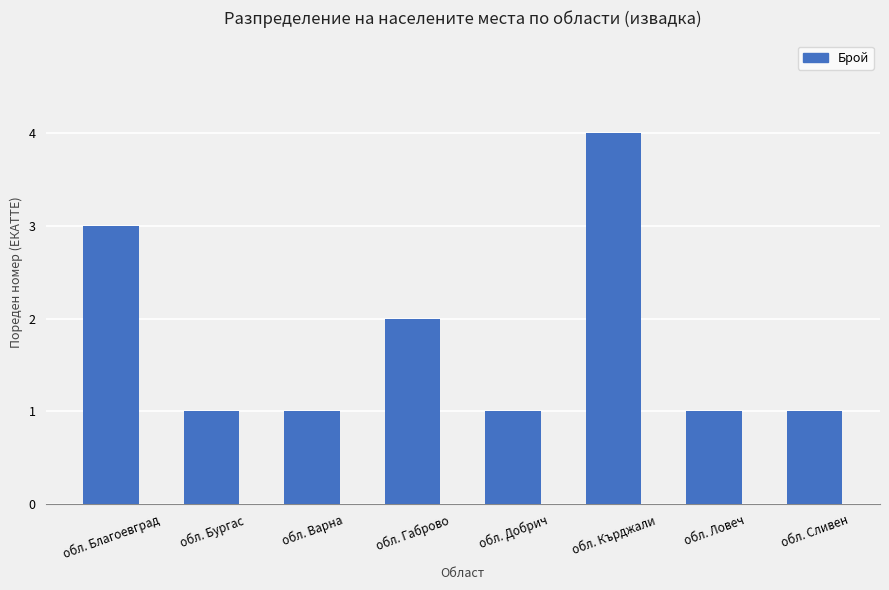

Which has a higher value, обл. Габрово or обл. Кърджали?

обл. Кърджали